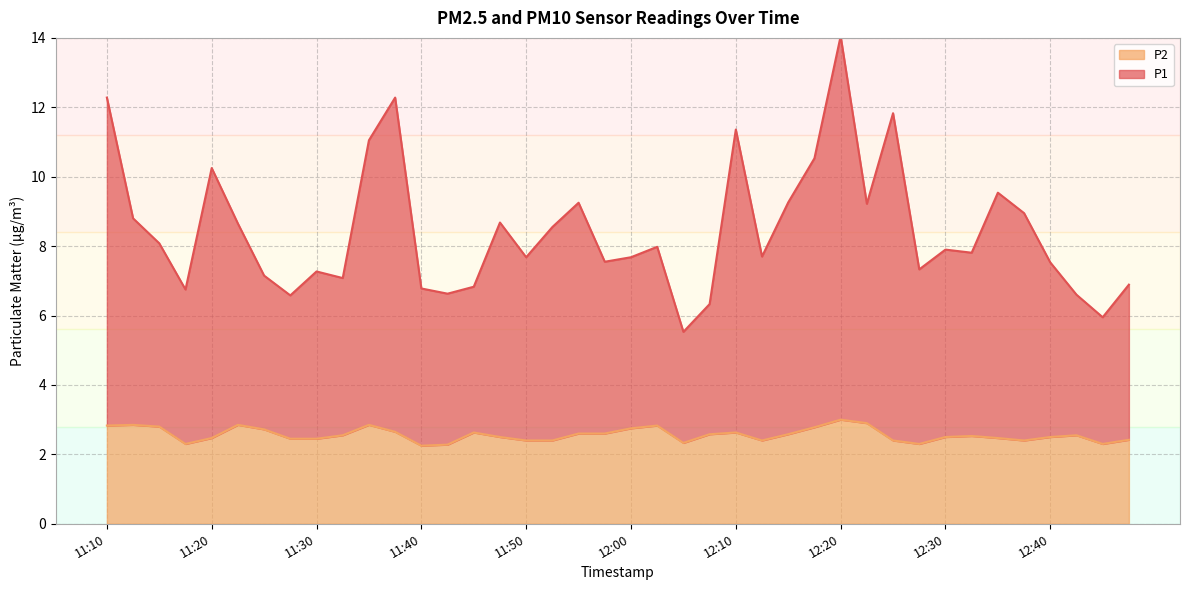

Is it true that P1 equals 7.6 at 11:57?

True